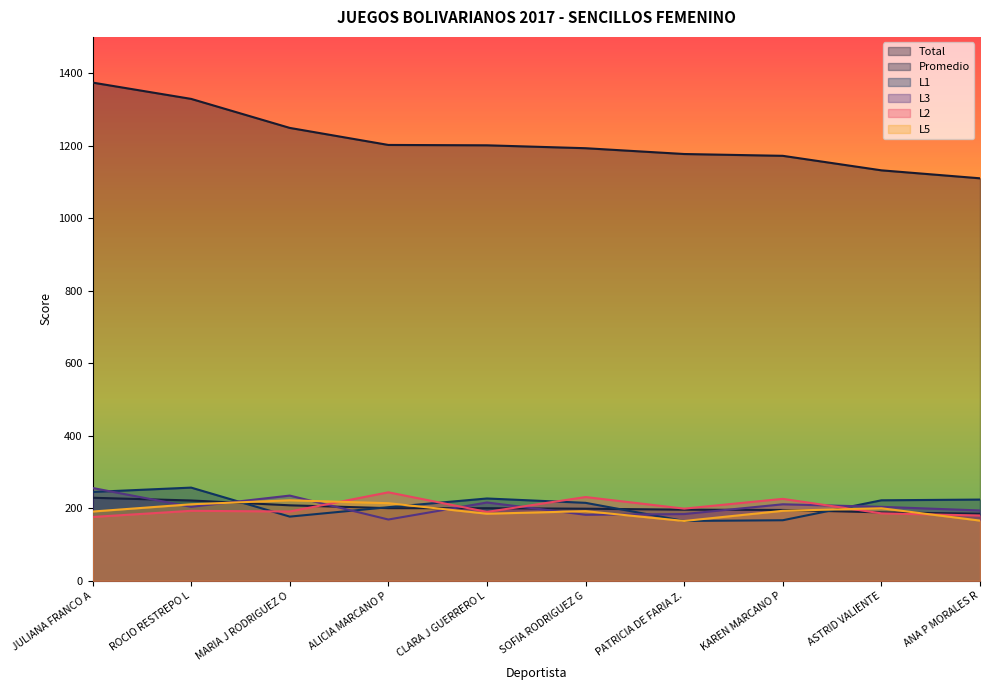

At which label does L1 first exceed 222?

JULIANA FRANCO A